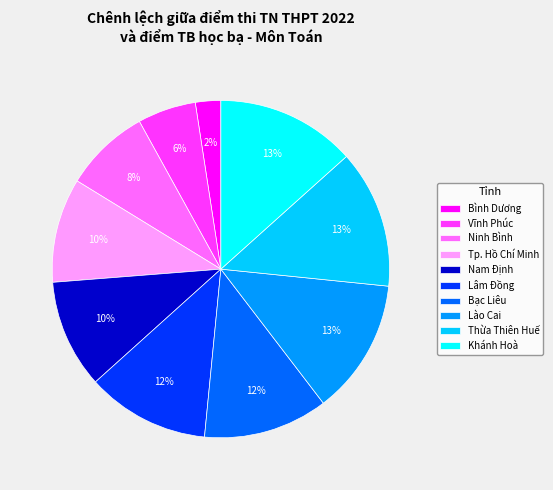

Which has a higher value, Lào Cai or Lâm Đồng?

Lào Cai